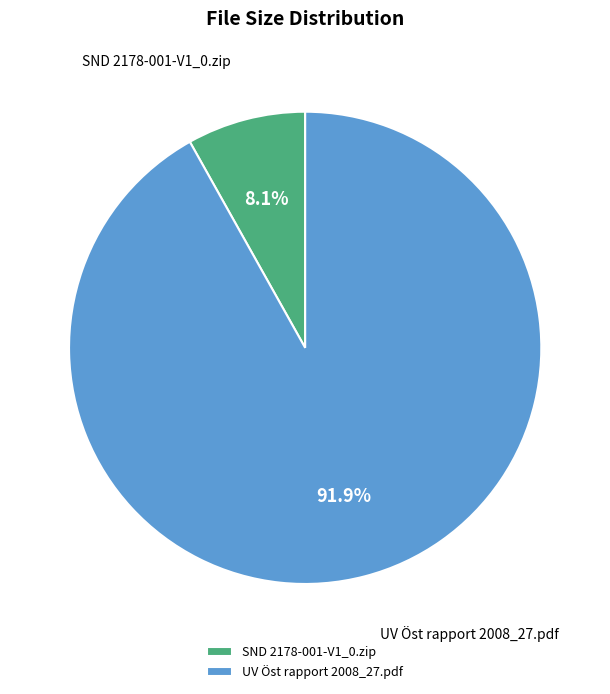

Is it true that UV Öst rapport 2008_27.pdf is 92% of the pie?

True